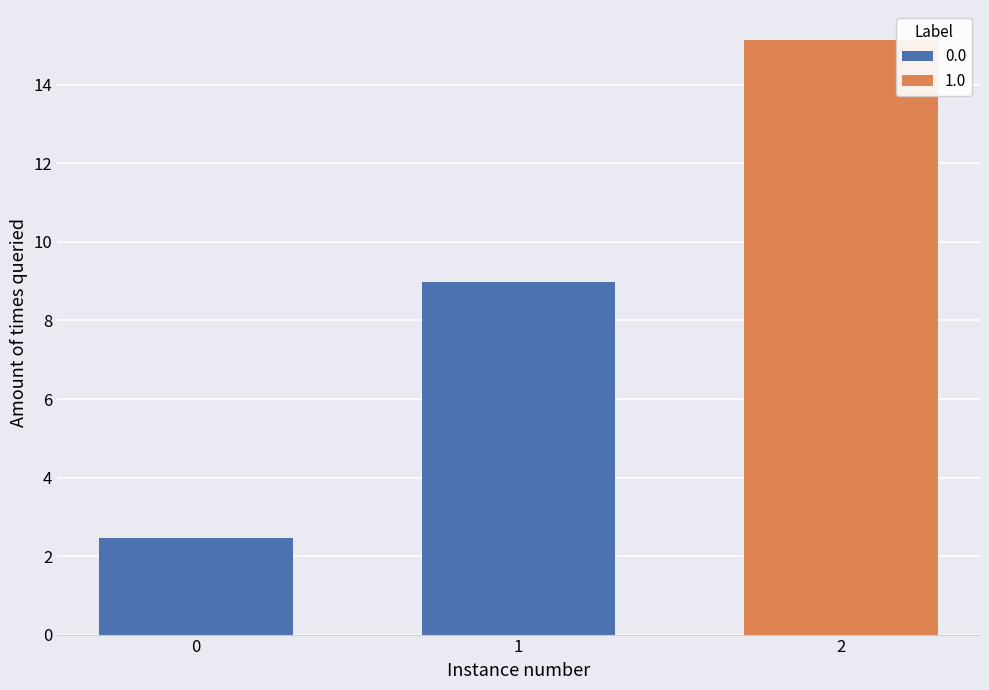

What is the sum of all values?

26.6